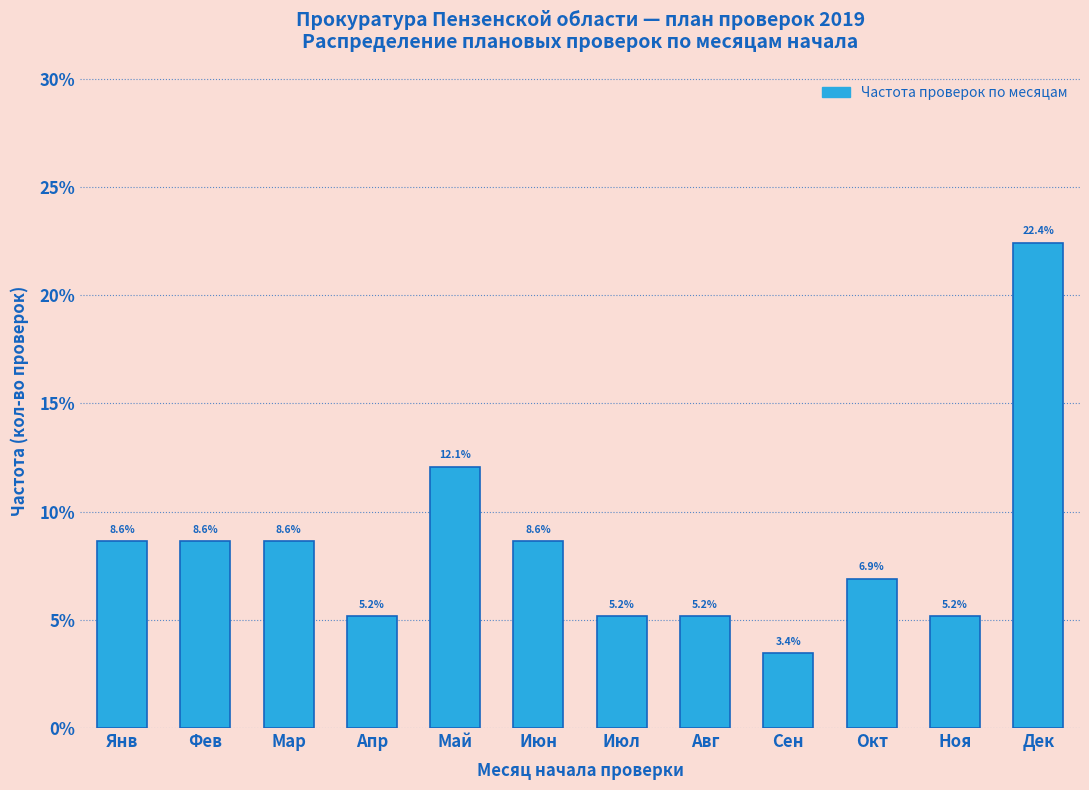

Reading left to right, extract all data points from this chart.

8.6	8.6	8.6	5.2	12.1	8.6	5.2	5.2	3.4	6.9	5.2	22.4